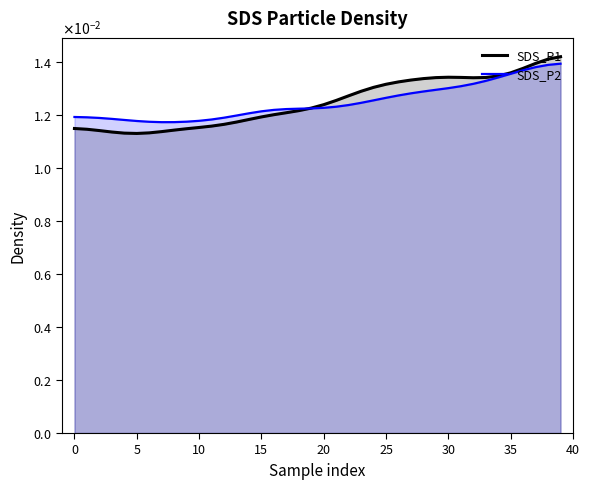

Which series ends up on top after the final intersection of SDS_P2 and SDS_P1?

SDS_P1